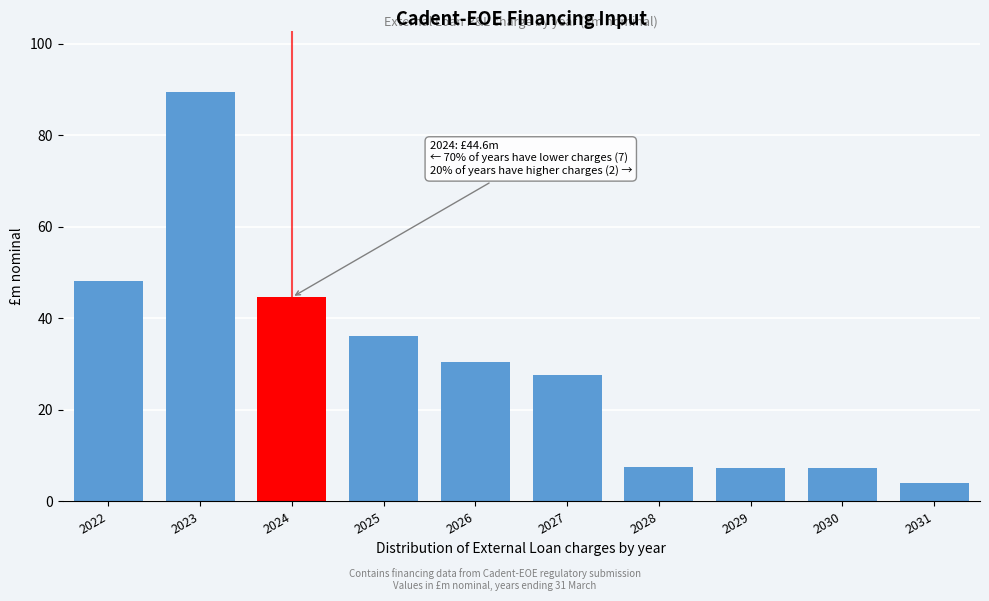

Is it true that the value at 2029 is 7.4?

True